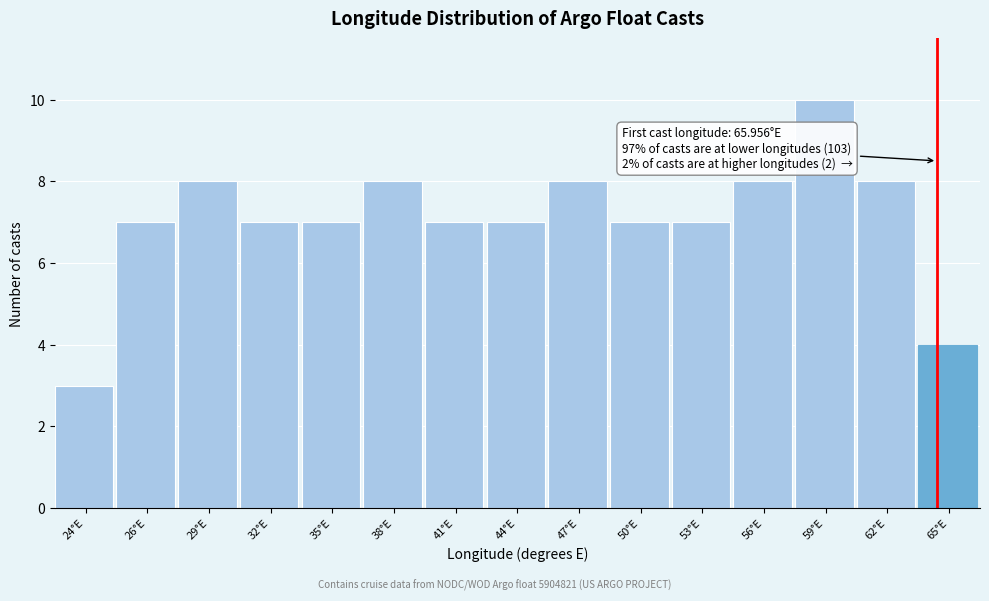

Reading right to left, list all the values displayed in this chart.

65°E=4	62°E=8	59°E=10	56°E=8	53°E=7	50°E=7	47°E=8	44°E=7	41°E=7	38°E=8	35°E=7	32°E=7	29°E=8	26°E=7	24°E=3